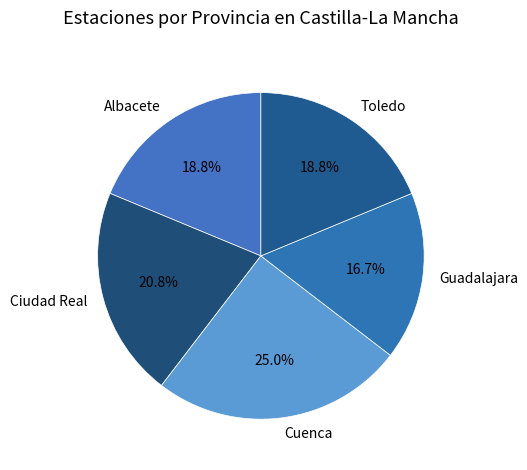

Approximately how many times larger is the value at Albacete compared to Ciudad Real?

0.9